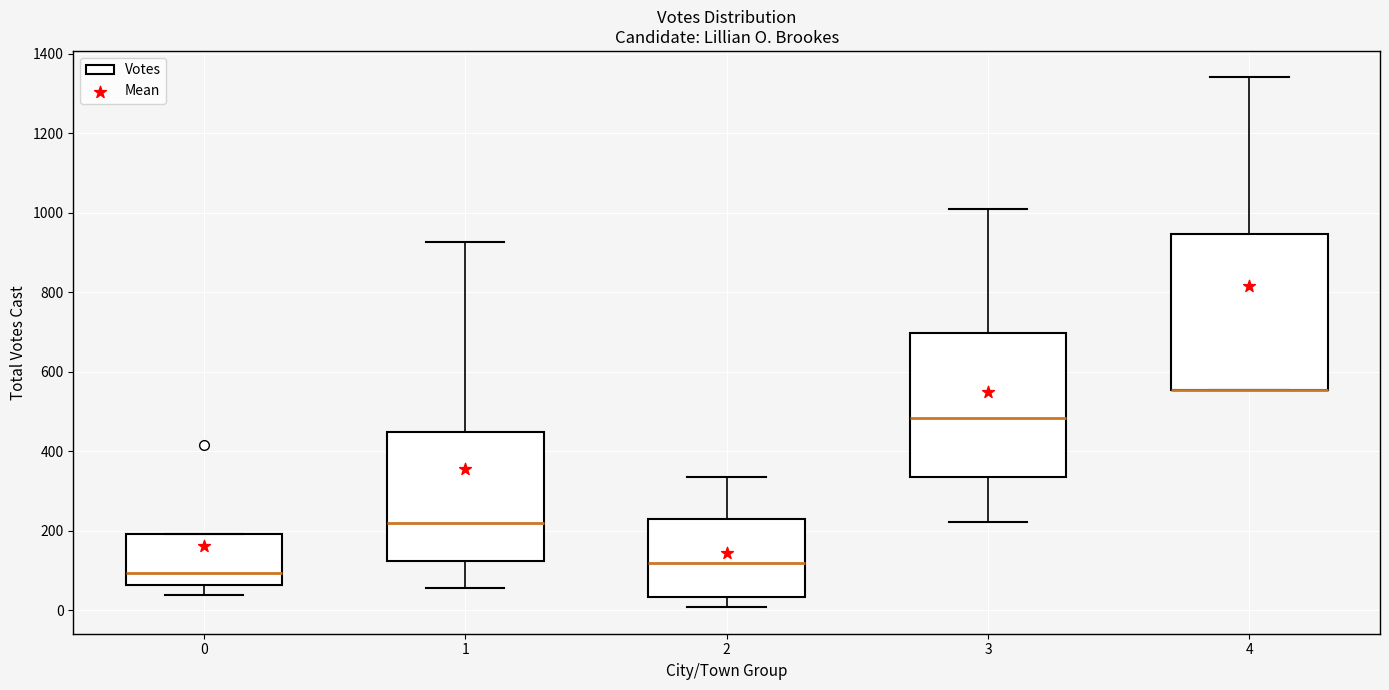

Reading left to right, transcribe this box plot: for each box, give where its median line is, the range the box spans, and where its two whiskers end, as read against the y-axis. The values are not printed on the chart, so give them approximately, as read against the axis.

0: median 100, box 60 to 200, whiskers 40 to 200
1: median 220, box 120 to 440, whiskers 60 to 920
2: median 120, box 40 to 240, whiskers 0 to 340
3: median 480, box 340 to 700, whiskers 220 to 1020
4: median 560 (drawn on the box's lower edge), box 560 to 940, whiskers 560 to 1340